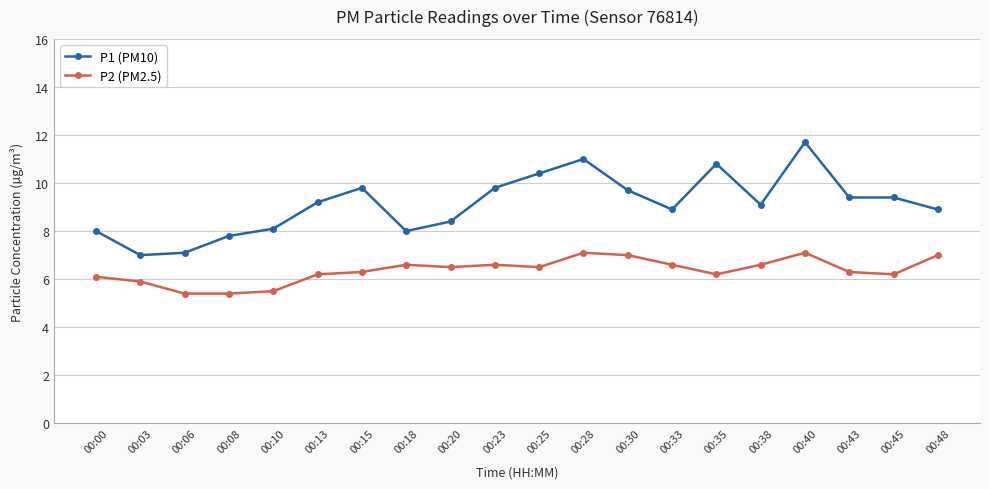

Reading right to left, transcribe all the data shown in this chart.

P1 (PM10): 8.9	9.4	9.4	11.7	9.1	10.8	8.9	9.7	11.0	10.4	9.8	8.4	8.0	9.8	9.2	8.1	7.8	7.1	7.0	8.0
P2 (PM2.5): 7.0	6.2	6.3	7.1	6.6	6.2	6.6	7.0	7.1	6.5	6.6	6.5	6.6	6.3	6.2	5.5	5.4	5.4	5.9	6.1